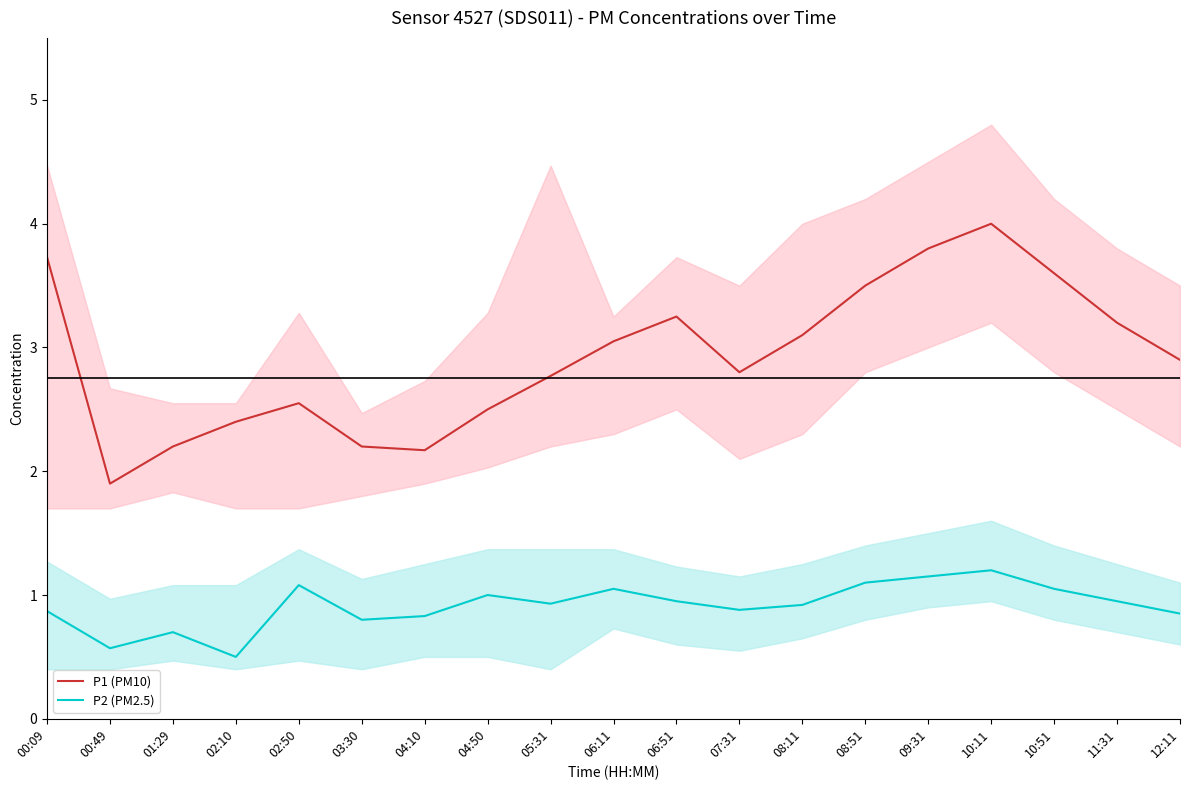

What is the maximum value shown in the chart?

4.0